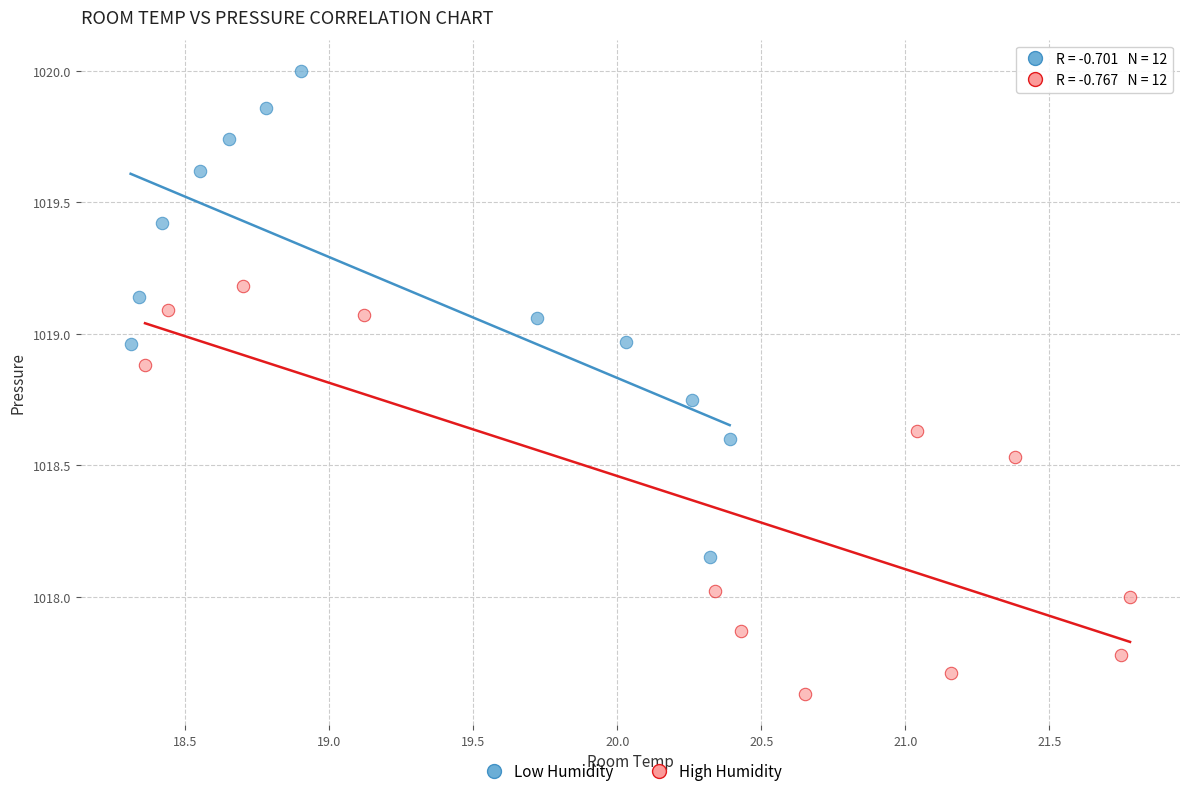

Which series reaches the minimum Y coordinate?

High Humidity